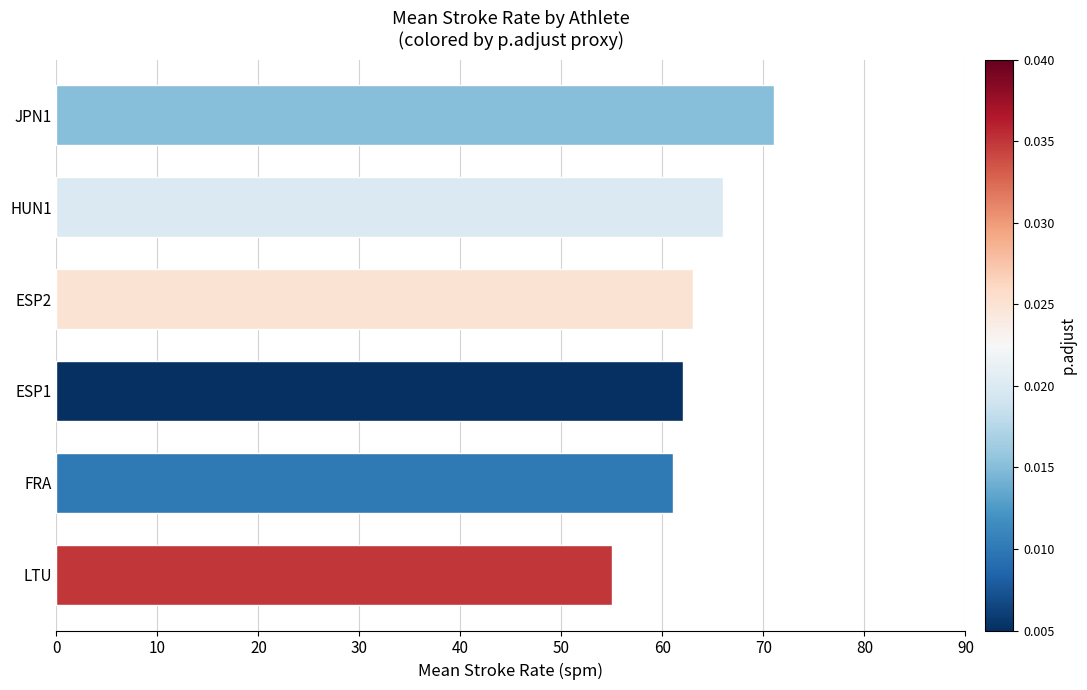

Reading top to bottom, transcribe all the data shown in this chart.

71	66	63	62	61	55